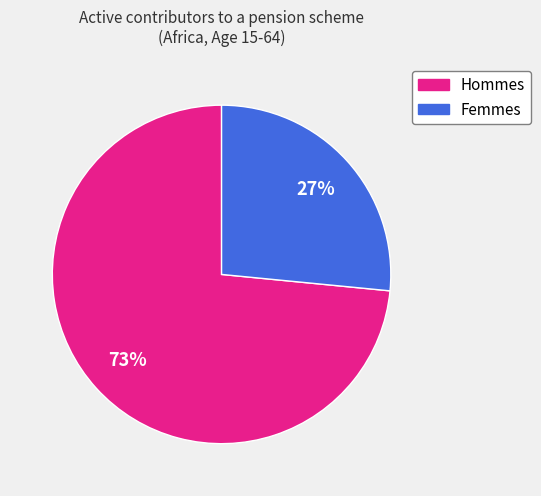

To the nearest percent, what is the average slice percentage?

50%